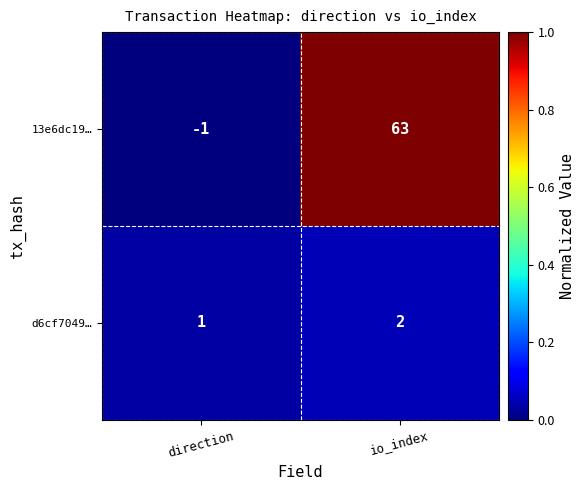

The 13e6dc19… series shows -1 at direction. True or false?

True